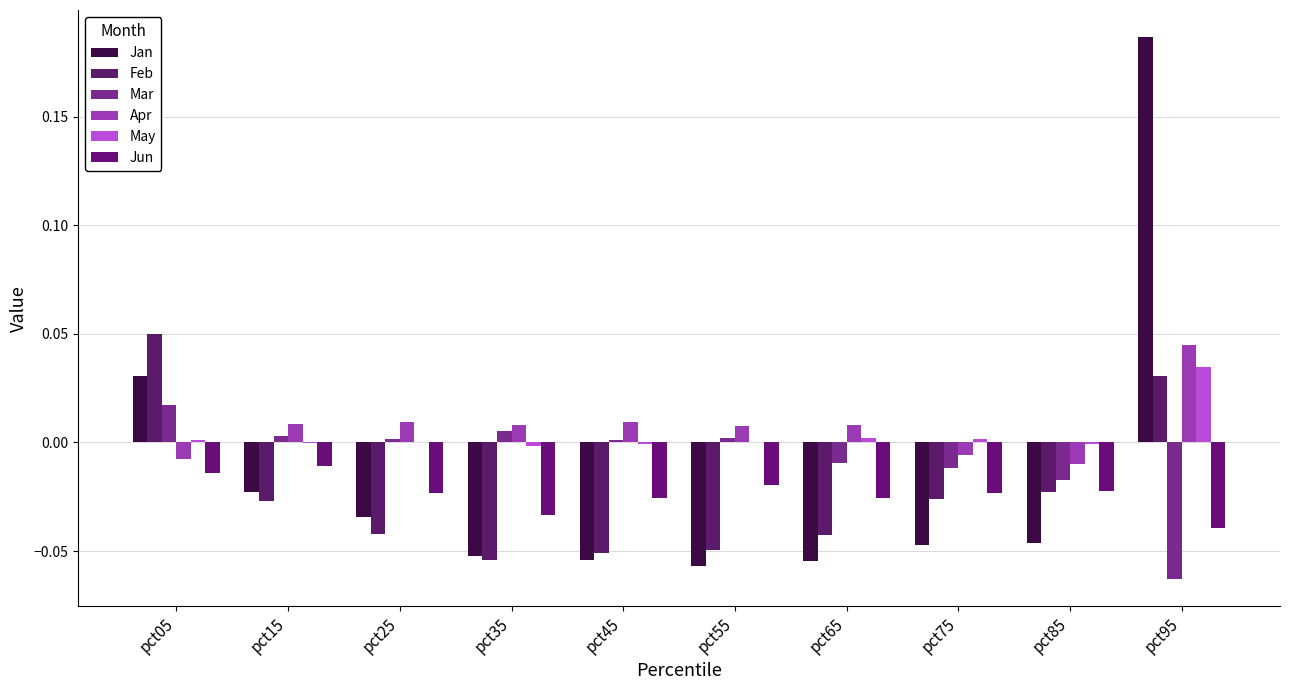

How many series are shown in this chart?

6